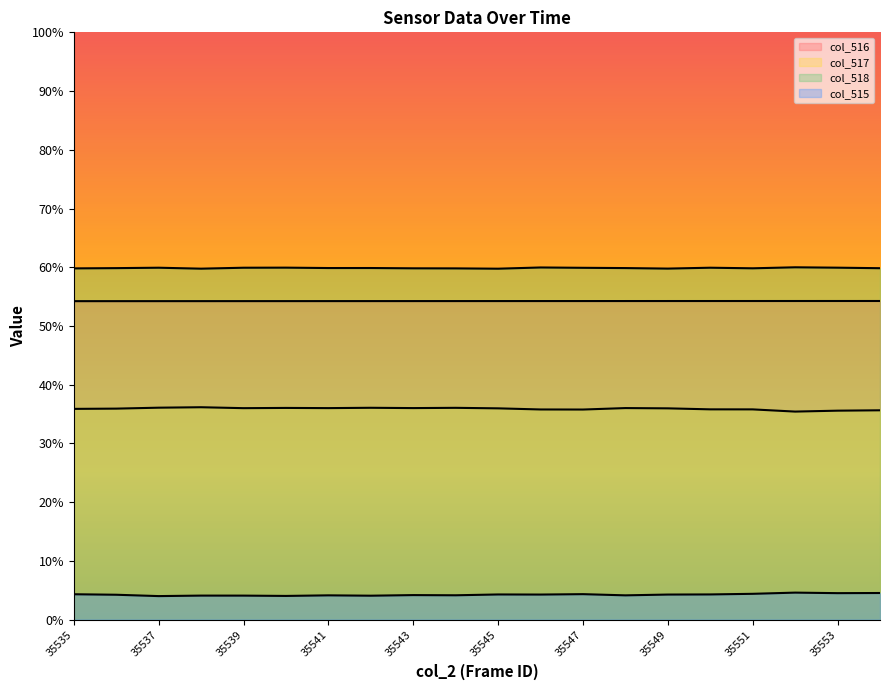

Which series has the largest range (max minus min)?

col_517